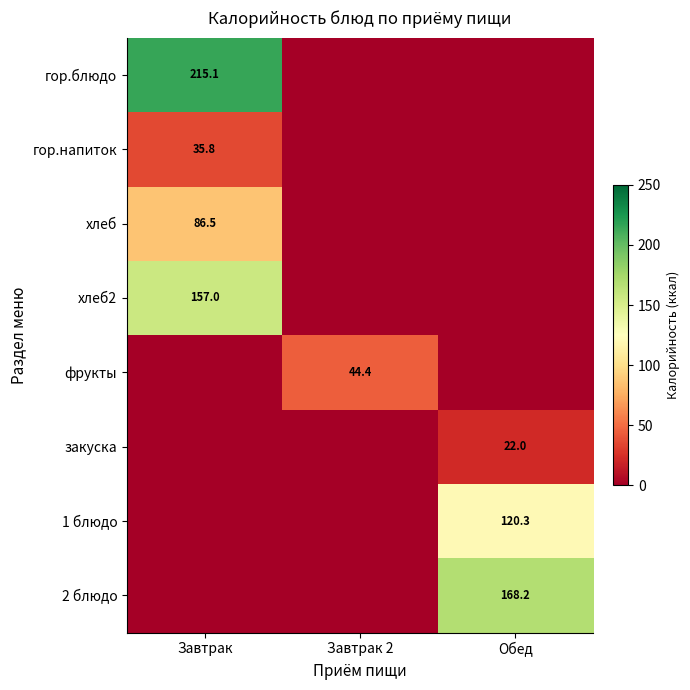

What is the difference between the highest and lowest values at Завтрак?

215.1